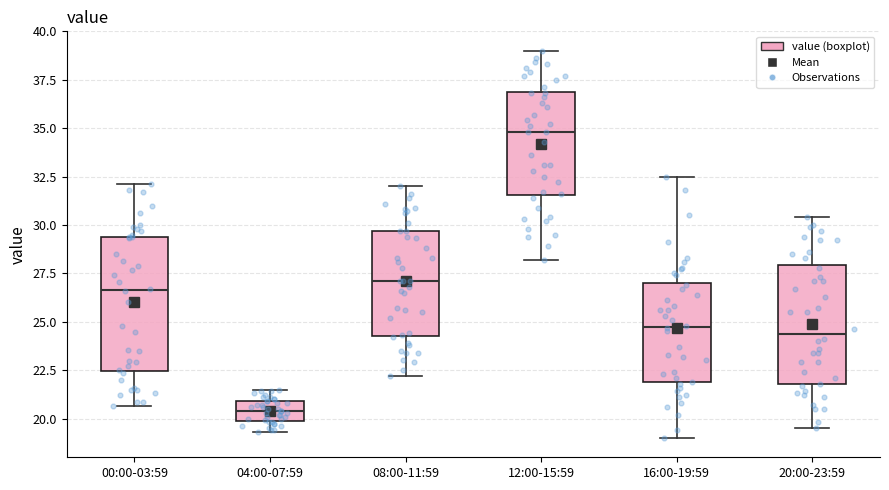

Reading left to right, read every box against the y-axis: the position of its median line, the range the box covers, and the ends of its whiskers. The values are not printed on the chart, so give them approximately, as read against the axis.

00:00-03:59: median 26.5, box 22.5 to 29.5, whiskers 20.5 to 32.0
04:00-07:59: median 20.5, box 20.0 to 21.0, whiskers 19.5 to 21.5
08:00-11:59: median 27.0, box 24.5 to 29.5, whiskers 22.0 to 32.0
12:00-15:59: median 35.0, box 31.5 to 37.0, whiskers 28.0 to 39.0
16:00-19:59: median 25.0, box 22.0 to 27.0, whiskers 19.0 to 32.5
20:00-23:59: median 24.5, box 22.0 to 28.0, whiskers 19.5 to 30.5